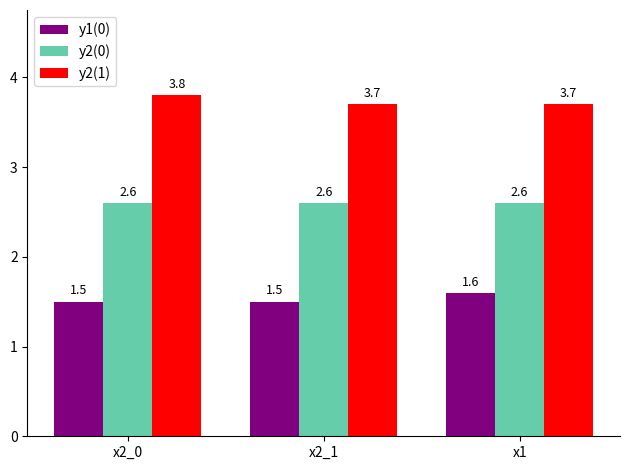

Reading left to right, list all the values displayed in this chart.

y1(0): 1.5	1.5	1.6
y2(0): 2.6	2.6	2.6
y2(1): 3.8	3.7	3.7